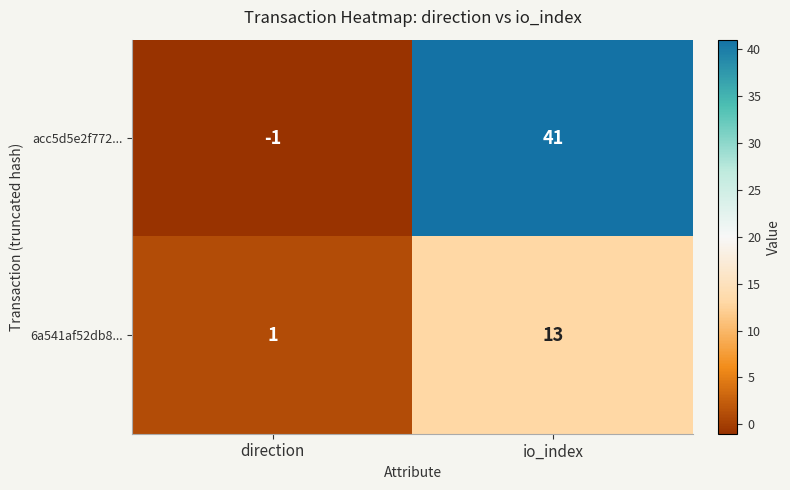

The acc5d5e2f772... series shows 71 at io_index. True or false?

False